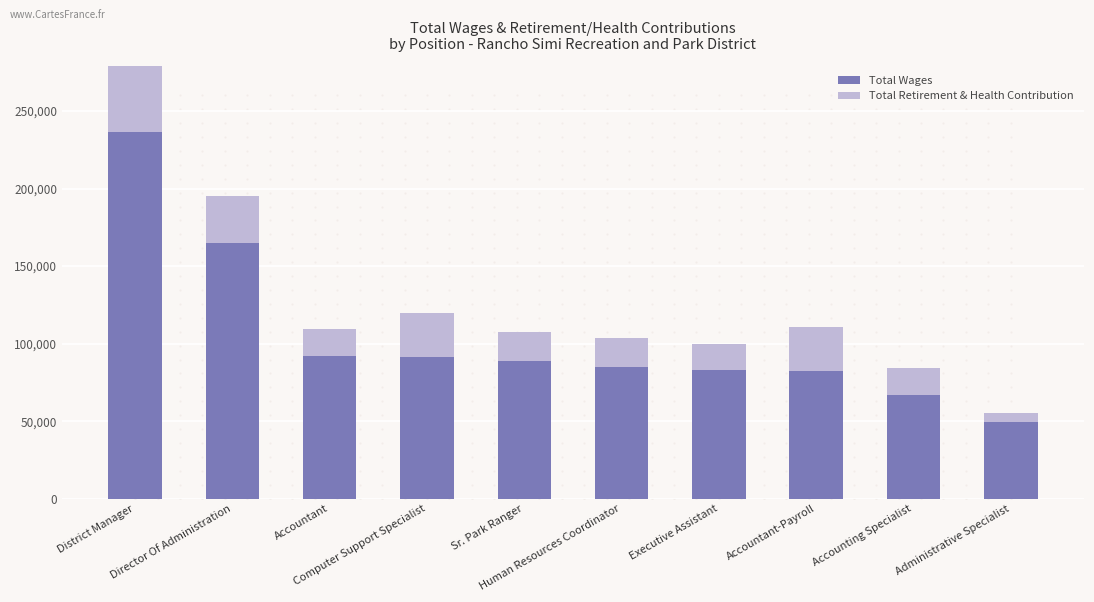

What is the sum of all Total Wages values?

1040927